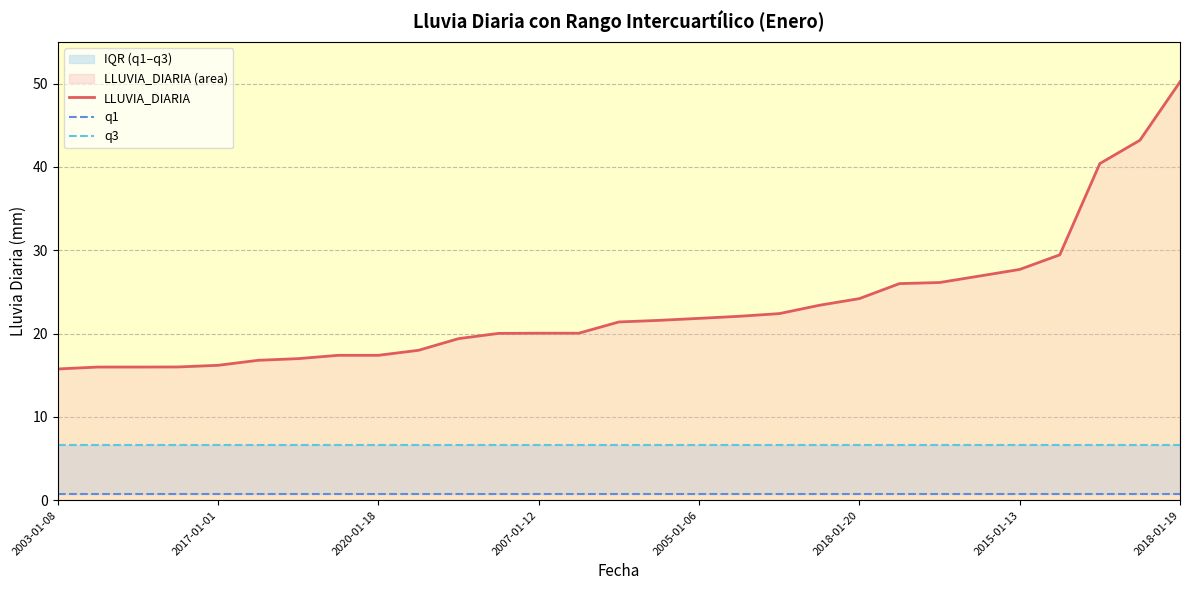

Reading right to left, extract all data points from this chart.

LLUVIA_DIARIA: 50.2	43.2	40.4	29.4	27.7	26.9	26.1	26.0	24.2	23.4	22.4	22.1	21.8	21.6	21.4	20.1	20.1	20.0	19.4	18.0	17.4	17.4	17.0	16.8	16.2	16.0	16.0	16.0	15.8
q1: 0.8	0.8	0.8	0.8	0.8	0.8	0.8	0.8	0.8	0.8	0.8	0.8	0.8	0.8	0.8	0.8	0.8	0.8	0.8	0.8	0.8	0.8	0.8	0.8	0.8	0.8	0.8	0.8	0.8
q3: 6.6	6.6	6.6	6.6	6.6	6.6	6.6	6.6	6.6	6.6	6.6	6.6	6.6	6.6	6.6	6.6	6.6	6.6	6.6	6.6	6.6	6.6	6.6	6.6	6.6	6.6	6.6	6.6	6.6